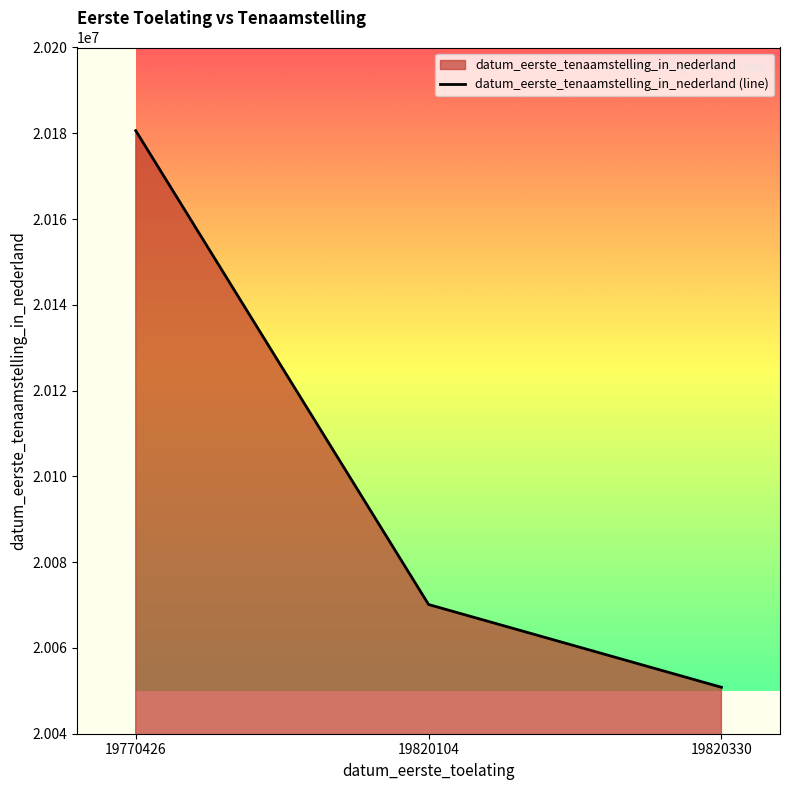

What is the sum of all values?

60301571